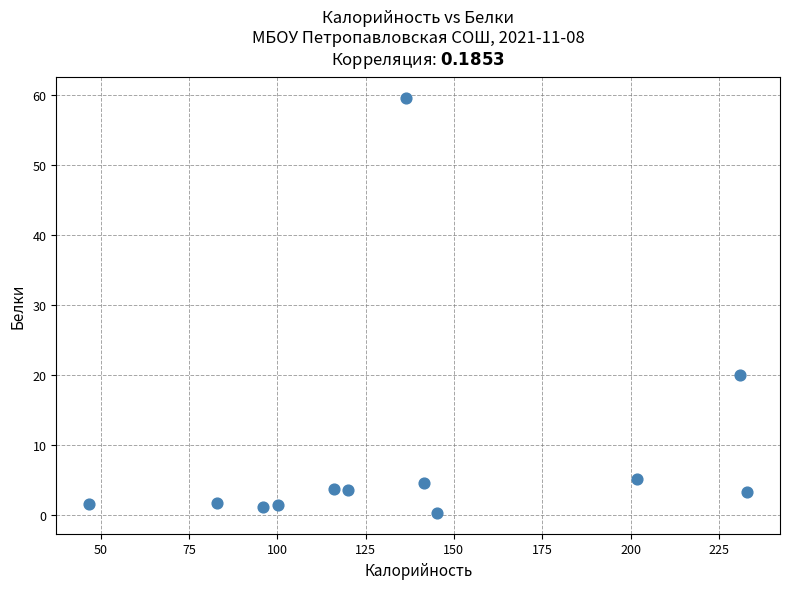

What is the average Y value?

8.8